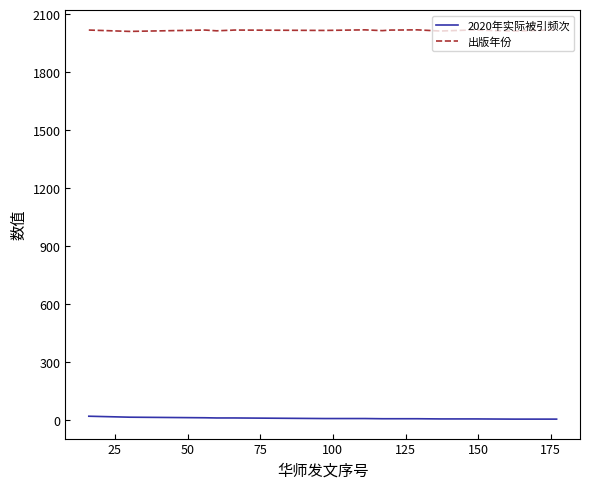

Which series has the largest total across all categories?

出版年份